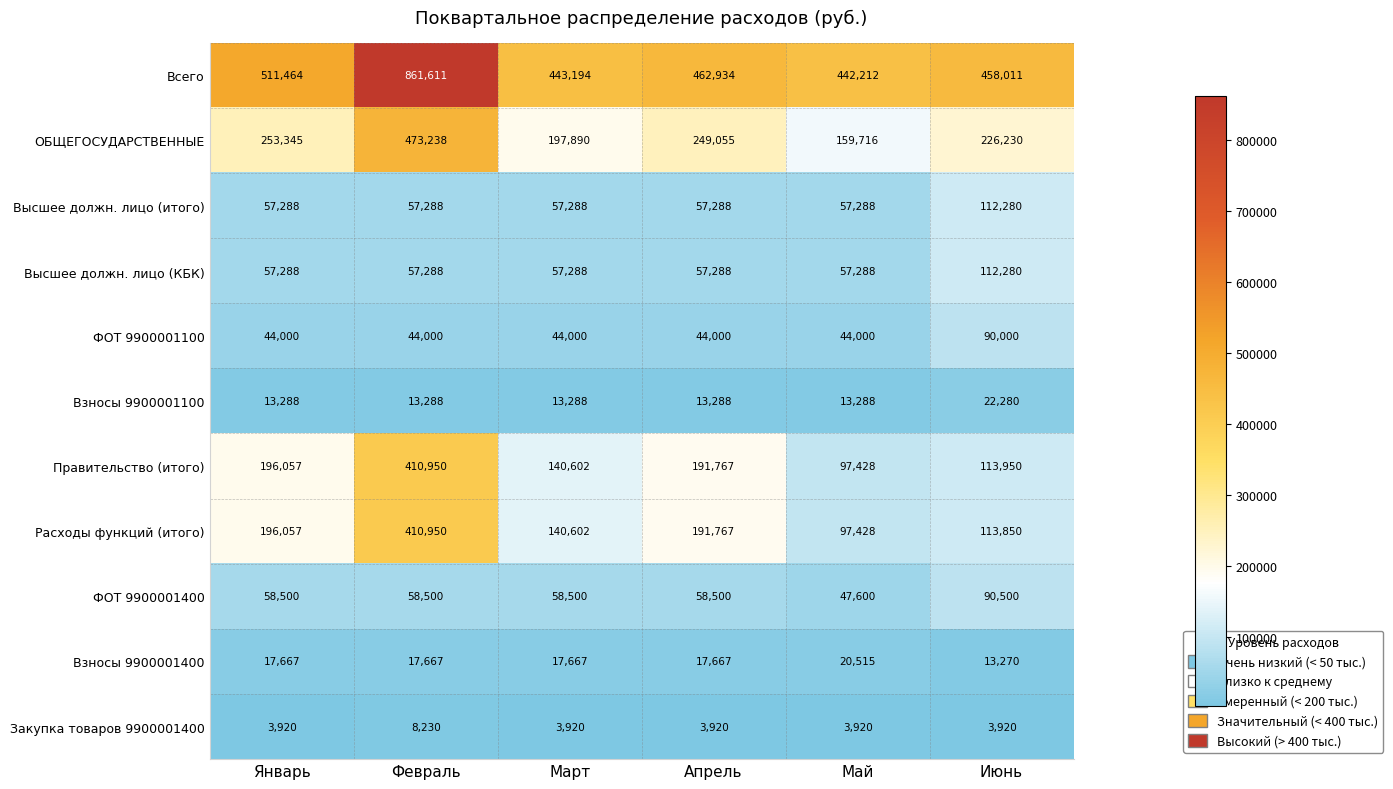

The ФОТ 9900001400 series shows 58500 at Март. True or false?

True